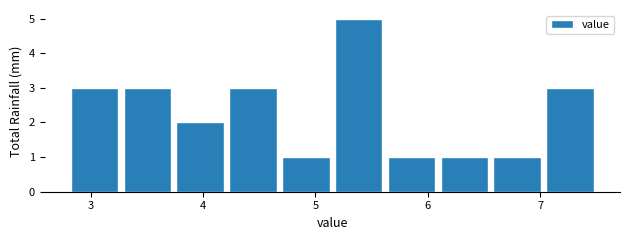

Reading left to right, transcribe this chart: for each bar, give the range it covers on the x-axis and its height. Neither the bar edges nor the heights are printed on the chart, so give them approximately, as read against the axes.

2.80 to 3.27: 3
3.27 to 3.74: 3
3.74 to 4.21: 2
4.21 to 4.68: 3
4.68 to 5.15: 1
5.15 to 5.62: 5
5.62 to 6.09: 1
6.09 to 6.56: 1
6.56 to 7.03: 1
7.03 to 7.50: 3